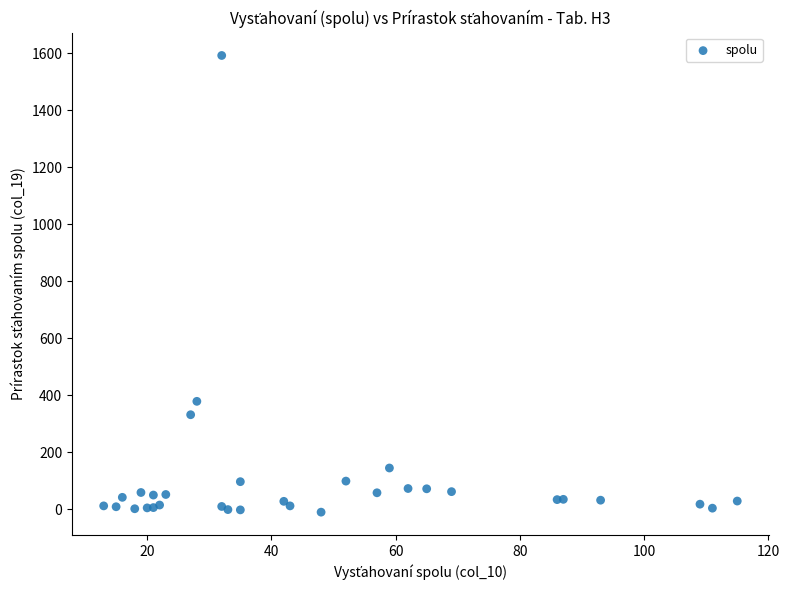

What Y value in the scatter plot is closest to 790?

378